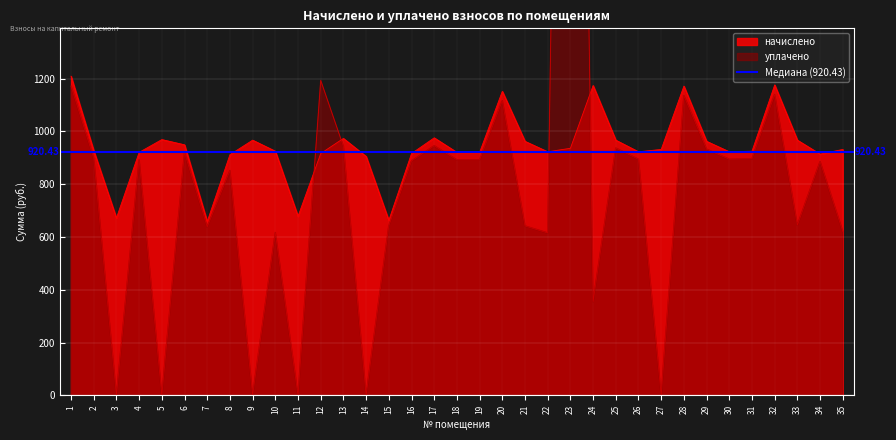

At how many categories does at least one series exceed 331?

35